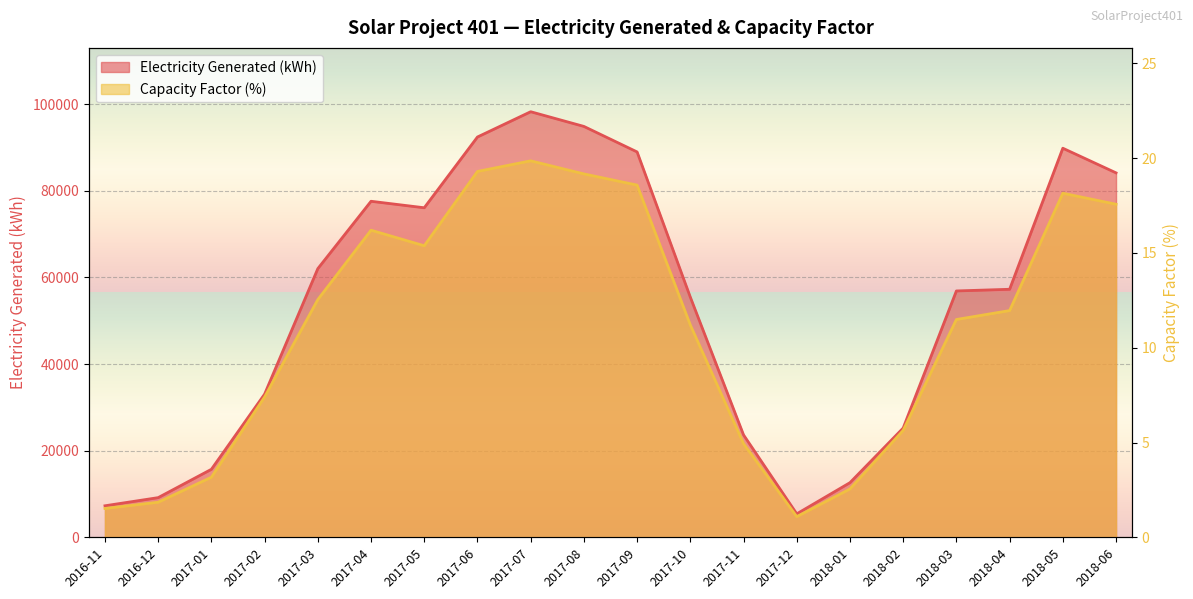

What are all the series names shown in the legend?

Electricity Generated (kWh), Capacity Factor (%)